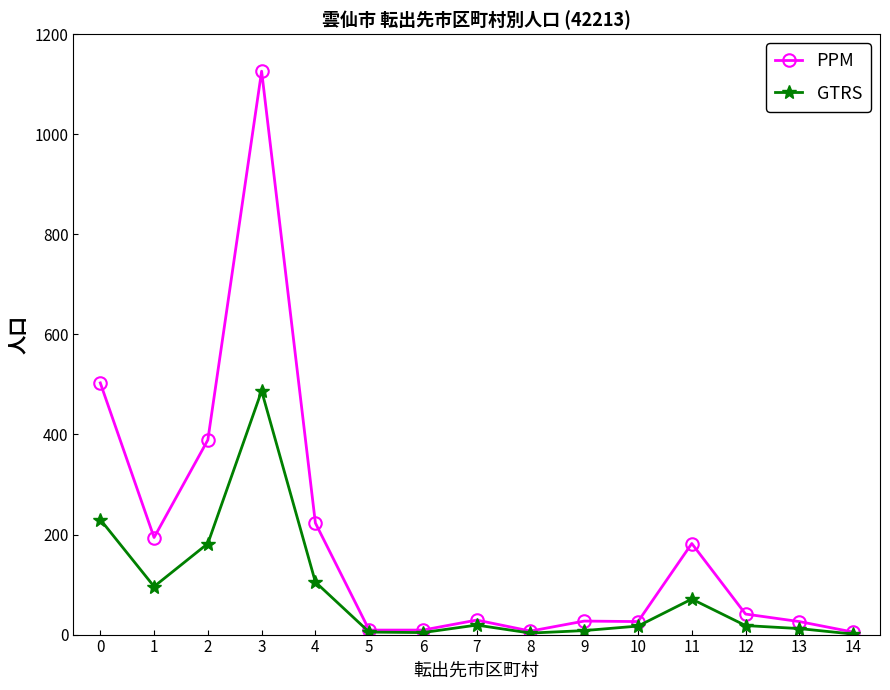

True or false: GTRS has more than 0 interior local peaks.

True